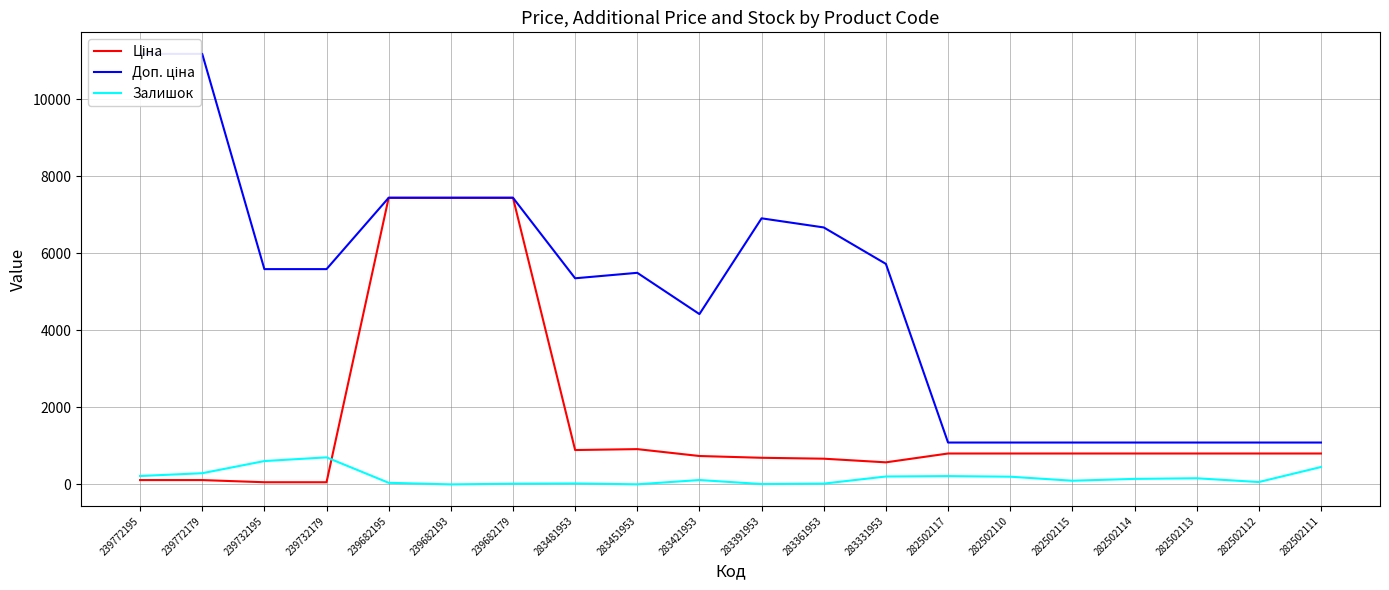

What is the label of the 1st point from the left?

239772195